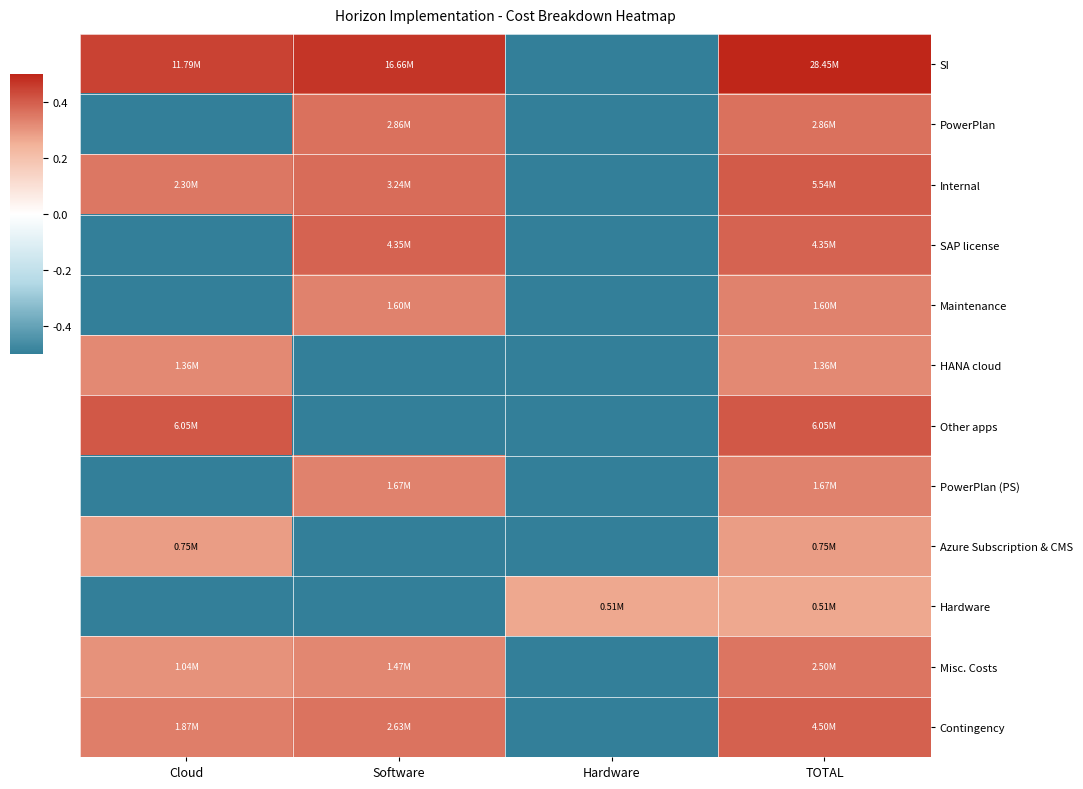

At which category does the chart reach its peak across all series?

TOTAL